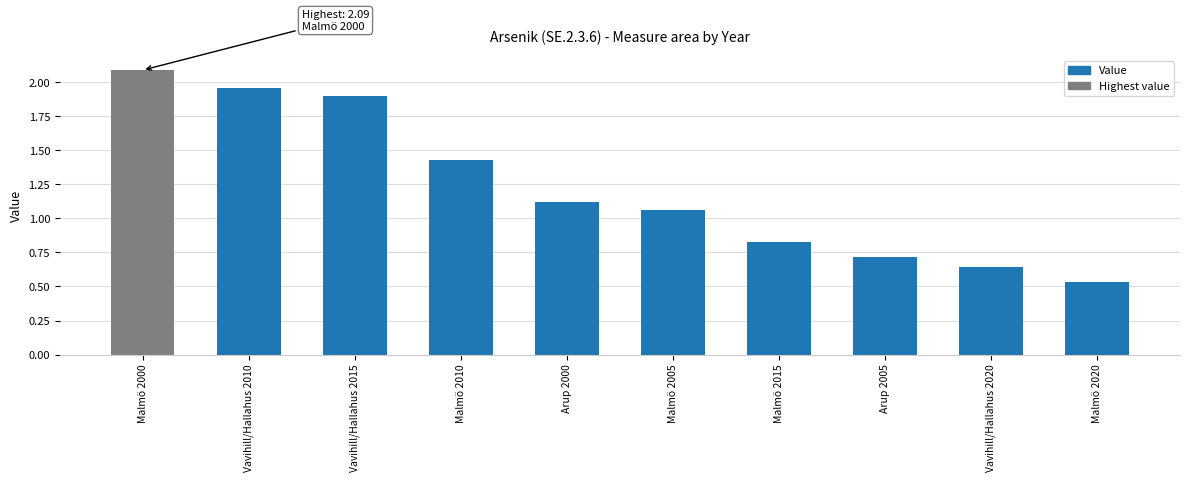

At which category does the chart reach its minimum across all series?

Malmö 2020